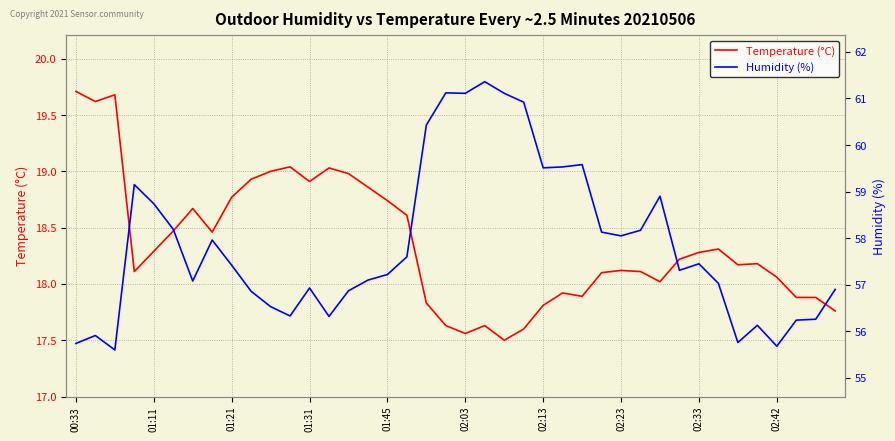

What is the lowest value of the Temperature (°C) series?

17.5